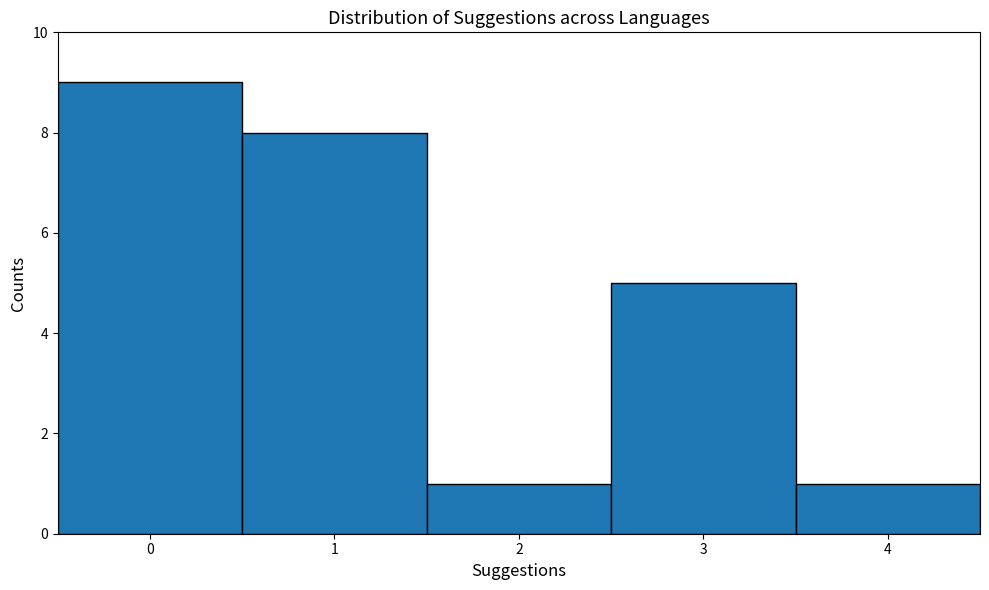

Which range on the x-axis has the tallest bar?

-0.5 to 0.5